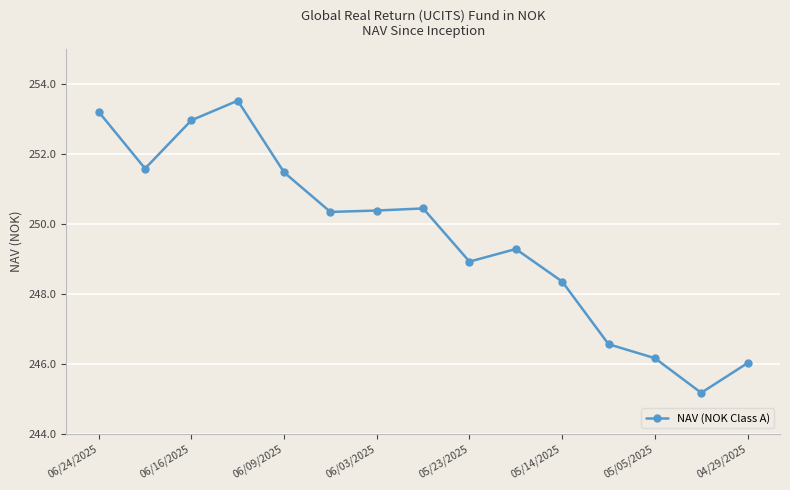

What is the value of the 4th point from the left?

253.5